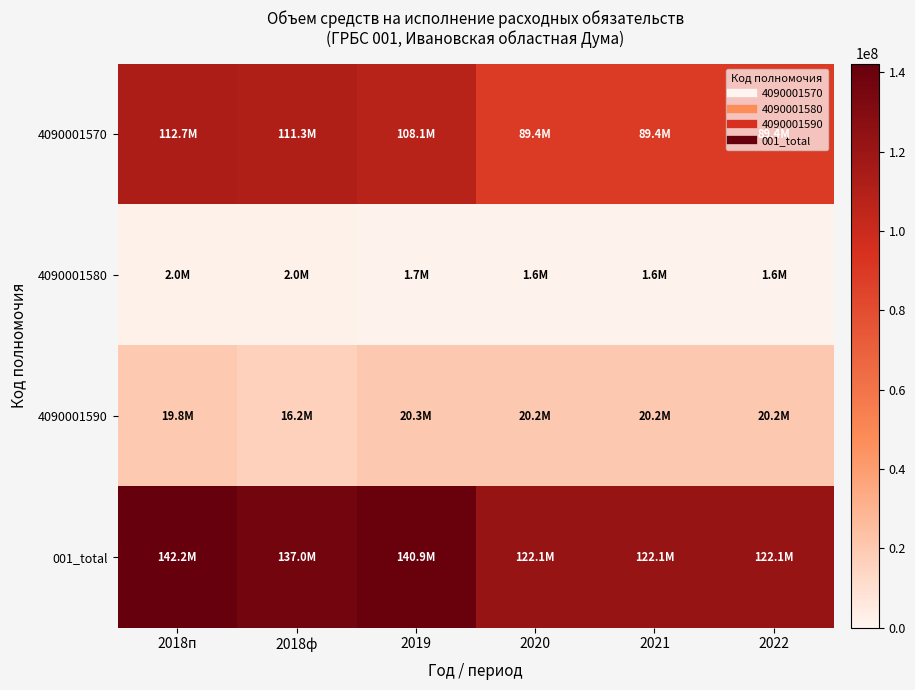

At which category does the chart reach its peak across all series?

2018п